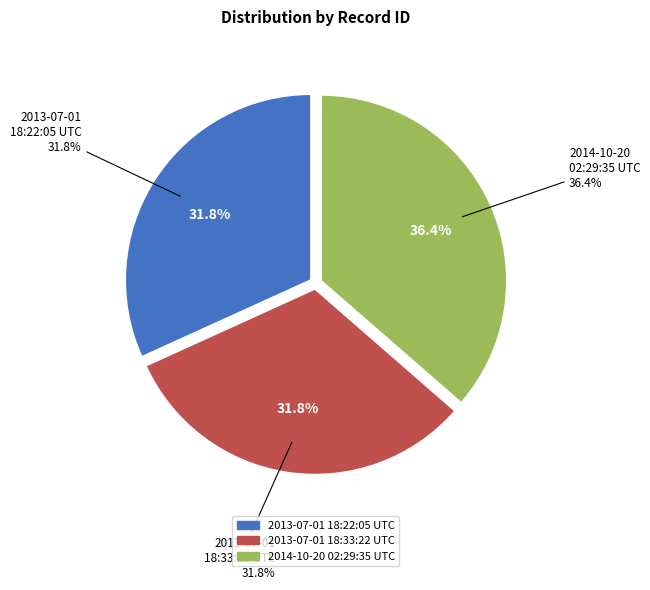

Which category has the biggest portion of the pie?

2014-10-20 02:29:35 UTC